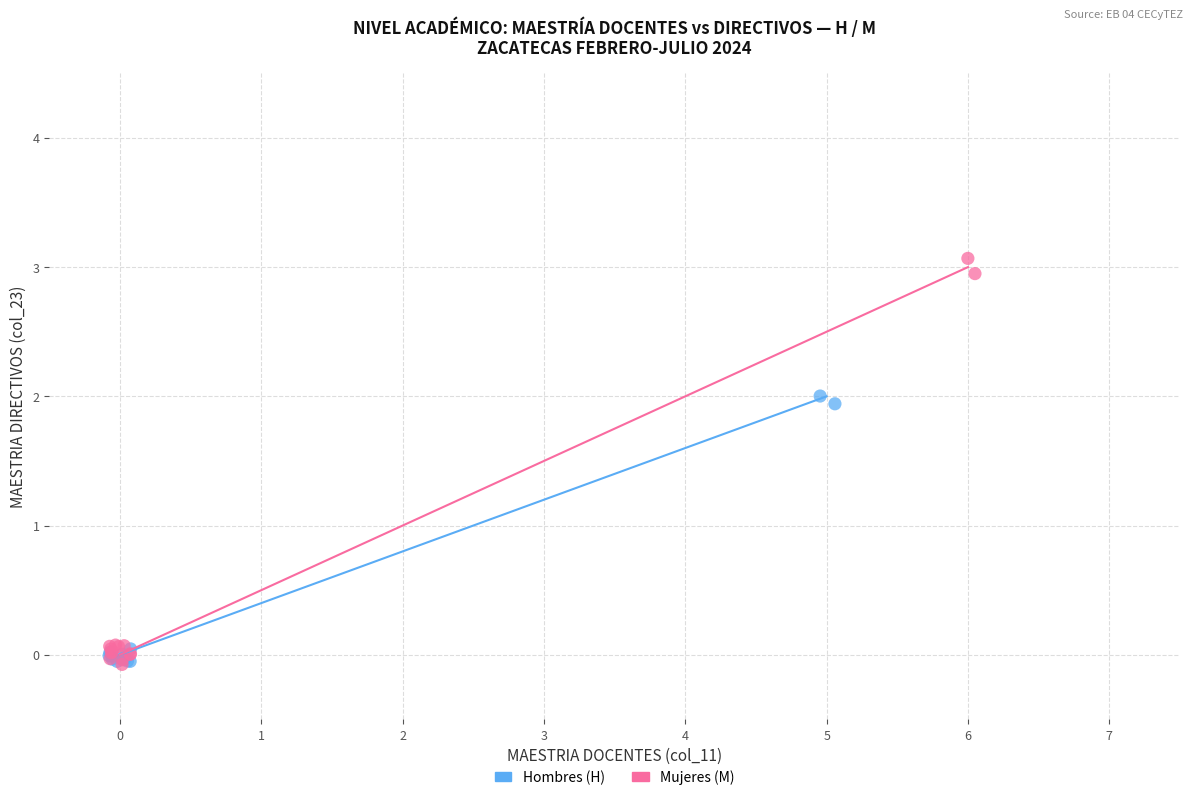

Which series reaches the maximum Y coordinate?

Mujeres (M)